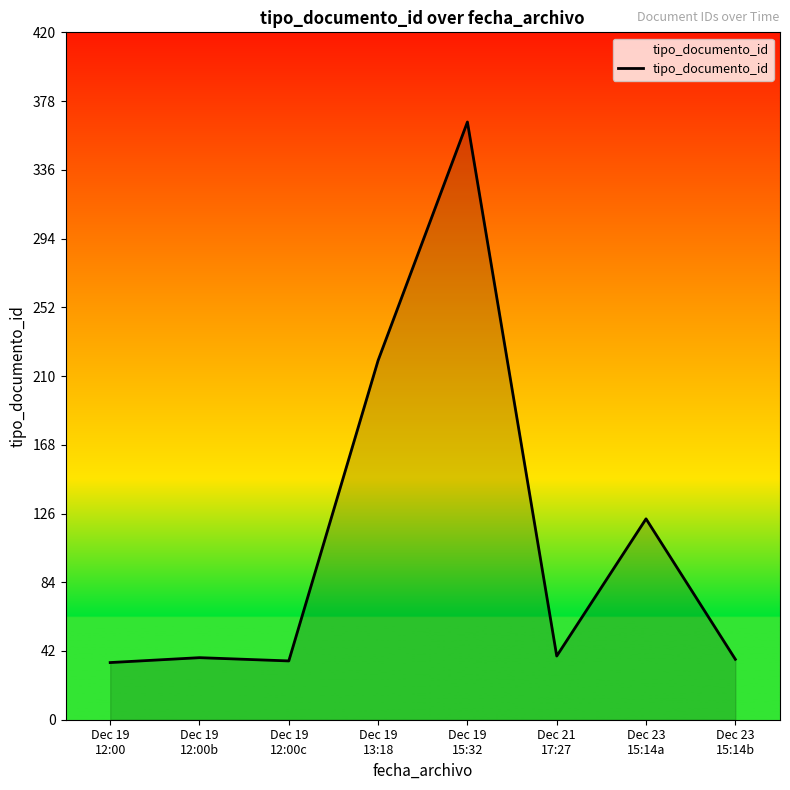

What is the difference between the values at Dec 23
15:14b and Dec 19
13:18?

183